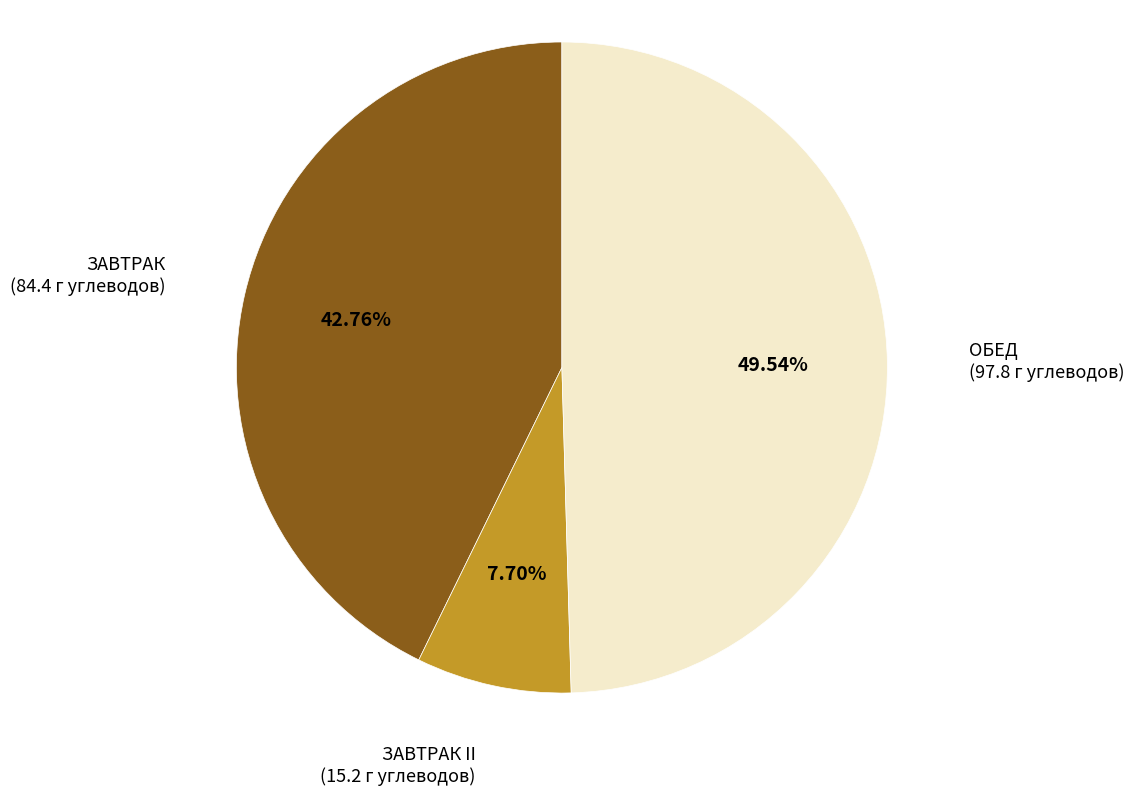

Is there any slice that represents more than half of the pie?

No